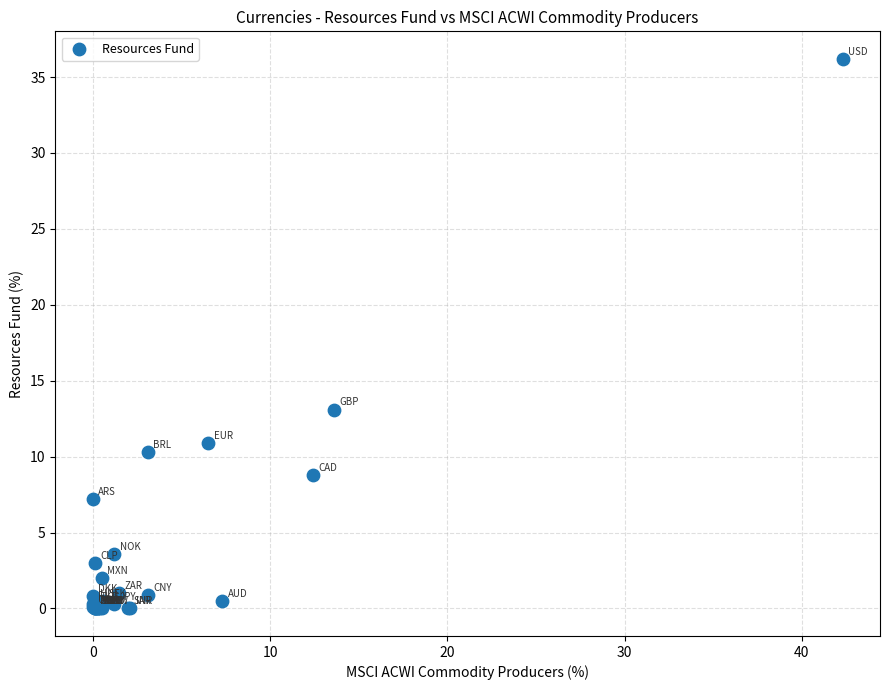

What Y value in the scatter plot is closest to 18?

13.1